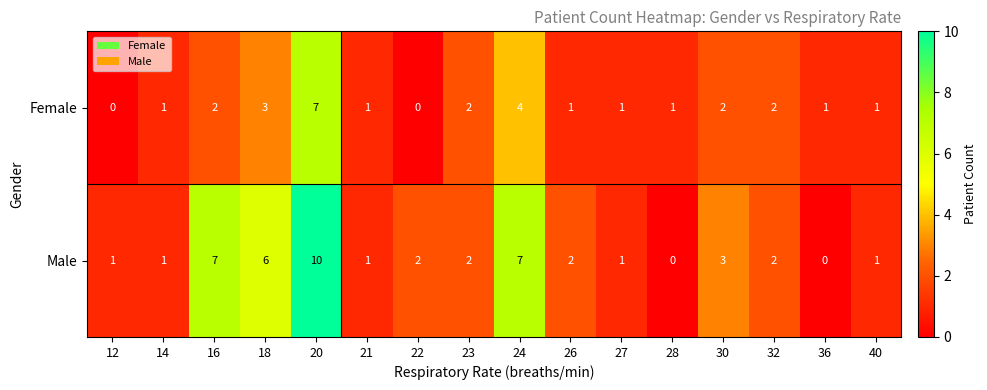

Which series has the largest range (max minus min)?

Male